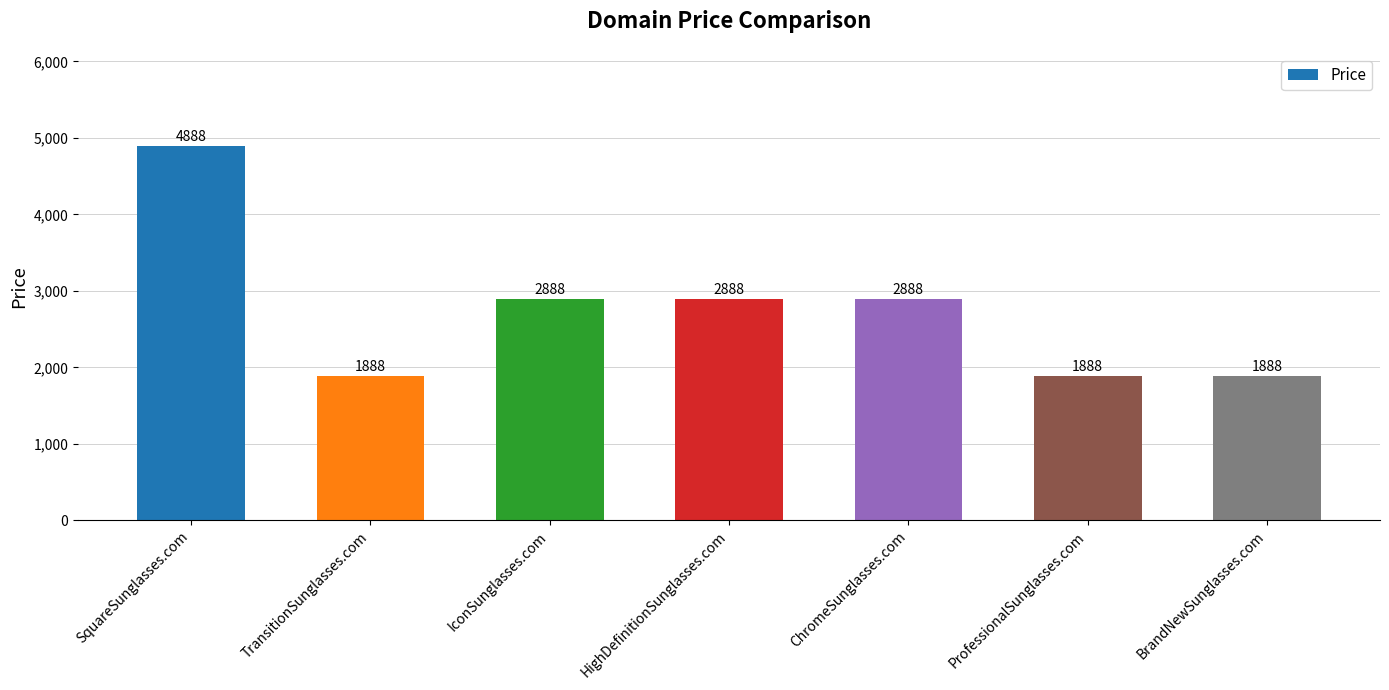

Reading right to left, extract all data points from this chart.

1888	1888	2888	2888	2888	1888	4888